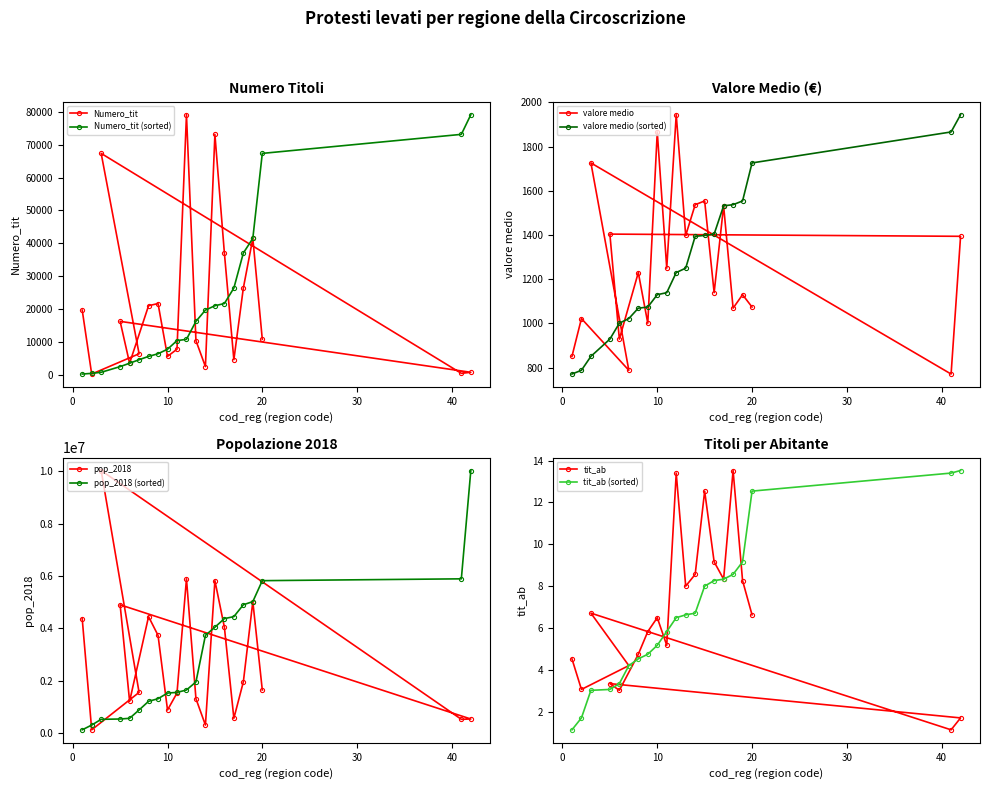

How many values in the tit_ab series exceed 6?

11